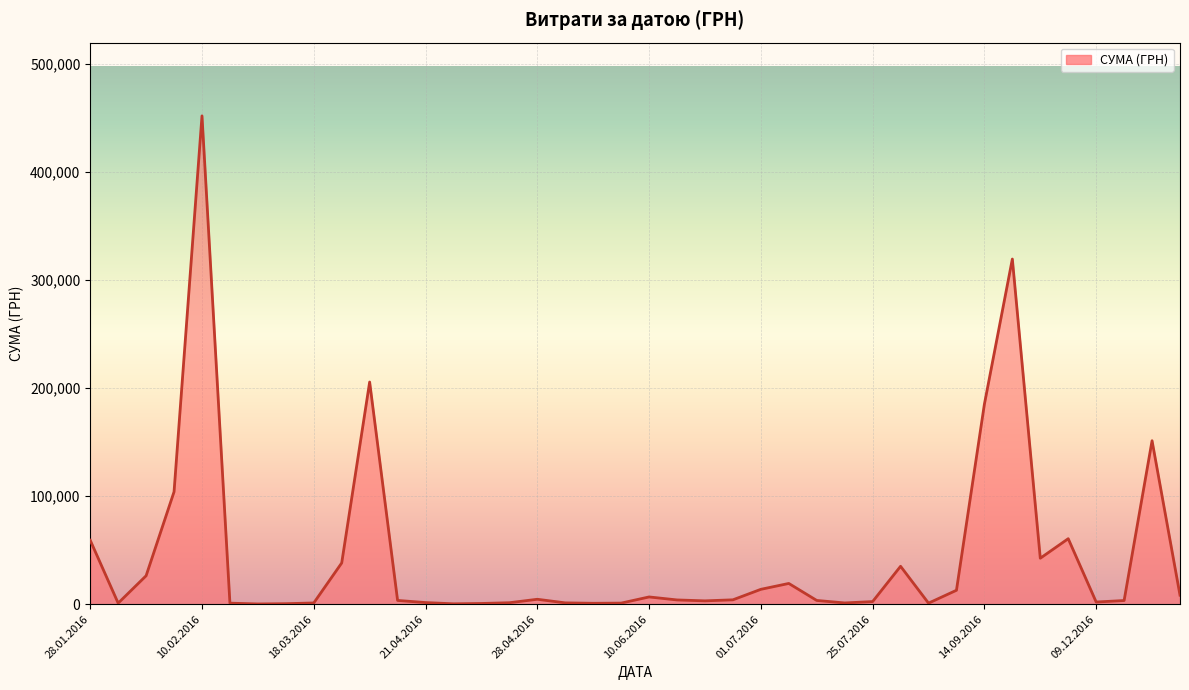

What is the maximum value shown in the chart?

452100.0